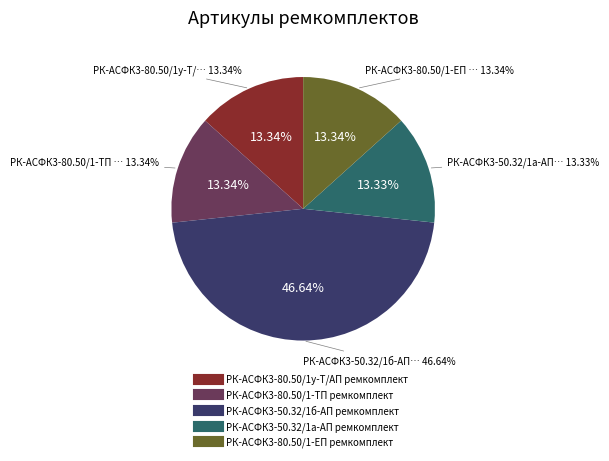

What is the total percentage of РК-АСФК3-80.50/1-ТП ремкомплект and РК-АСФК3-50.32/1б-АП ремкомплект?

60.0%